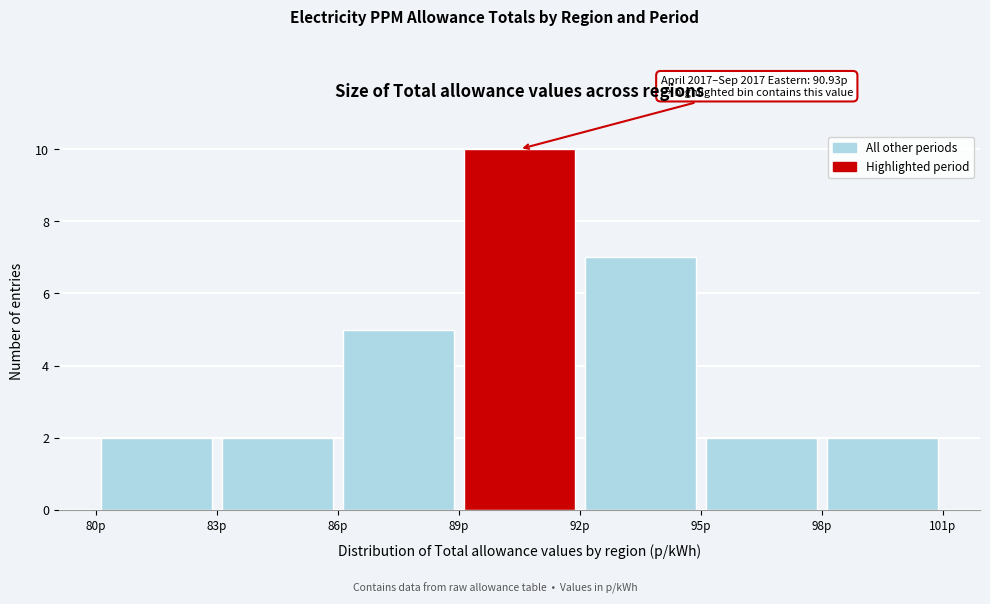

Which range on the x-axis has the tallest bar?

89 to 92